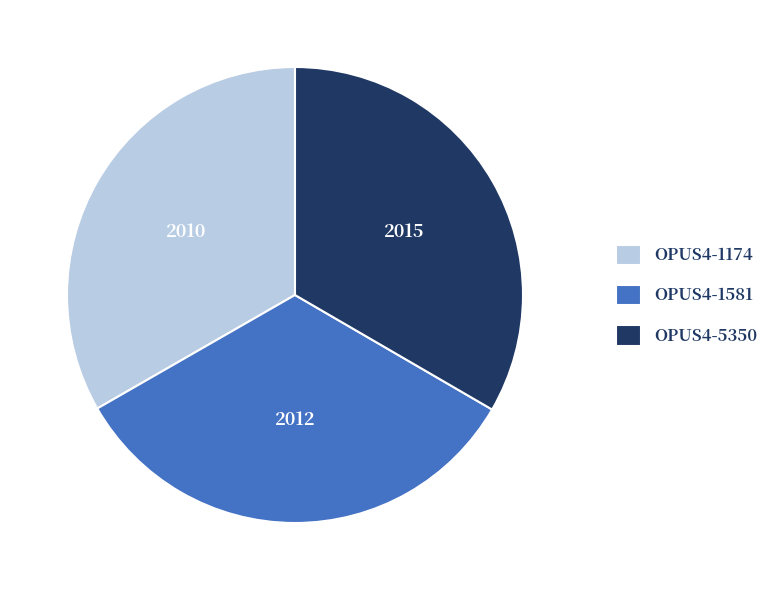

Combined, do OPUS4-1581 and OPUS4-1174 account for over 50%?

Yes